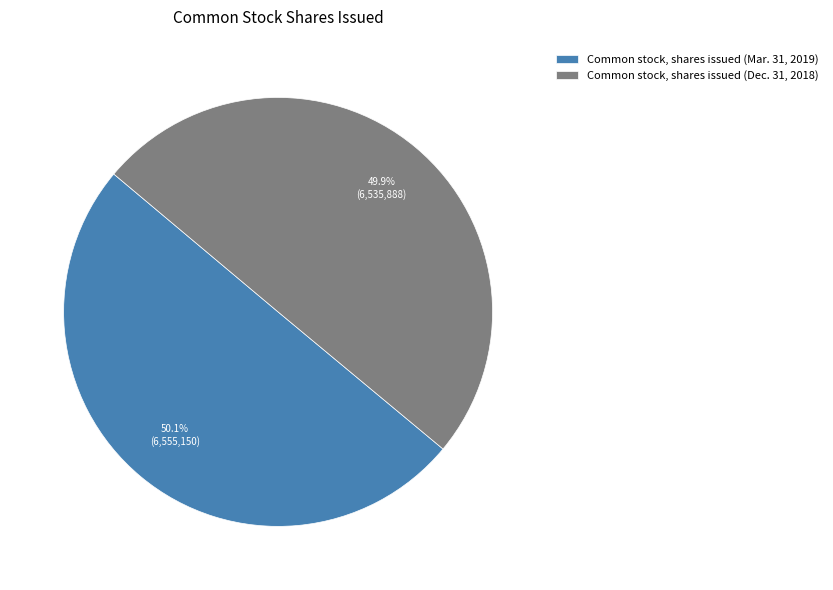

Is it true that Common stock, shares issued (Mar. 31, 2019) is 35% of the pie?

False